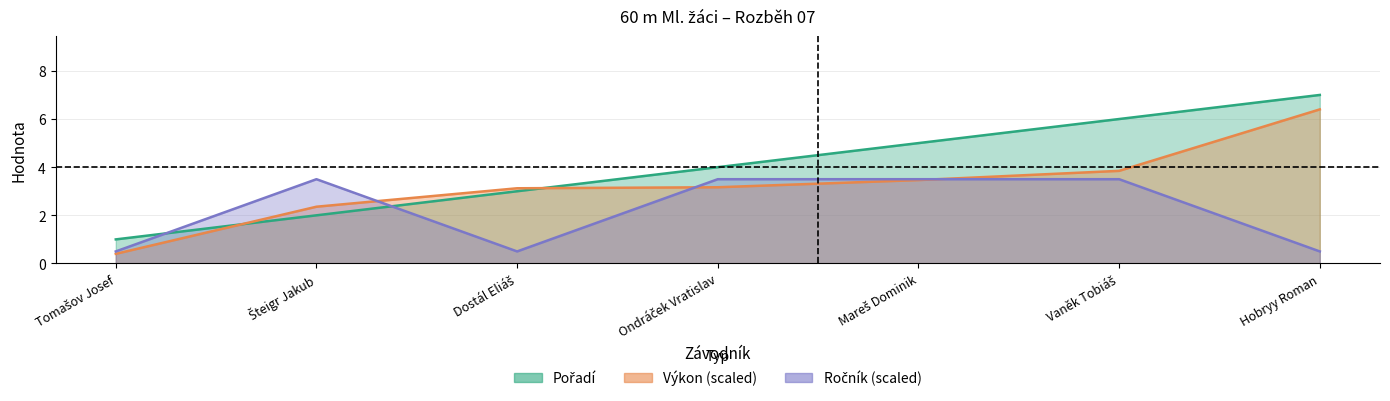

Where do Pořadí and Výkon first cross each other?

Tomašov Josef and Šteigr Jakub